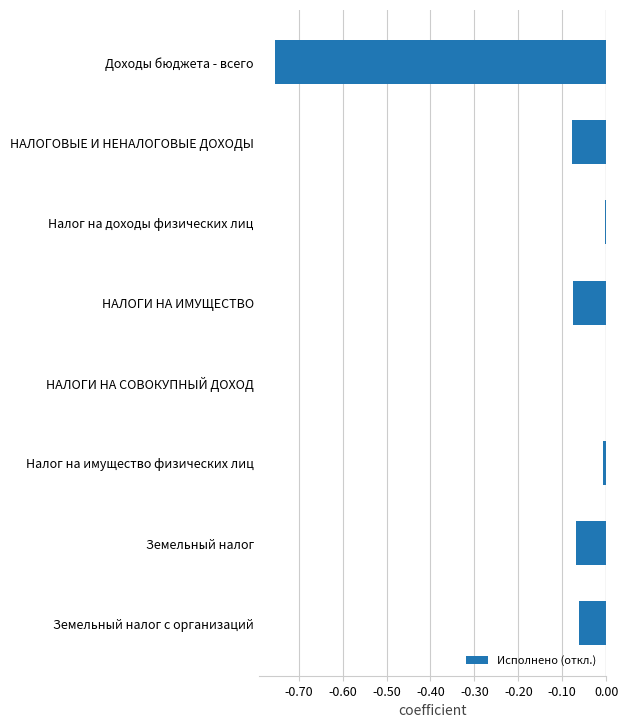

True or false: the data shows -0.0 at Налог на имущество физических лиц.

True